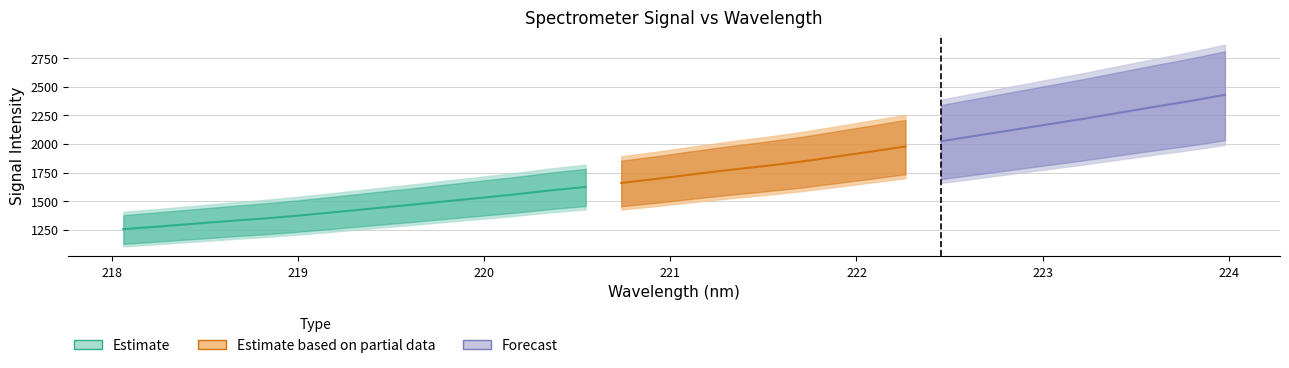

True or false: x has more than 2 points higher than both neighbors.

False